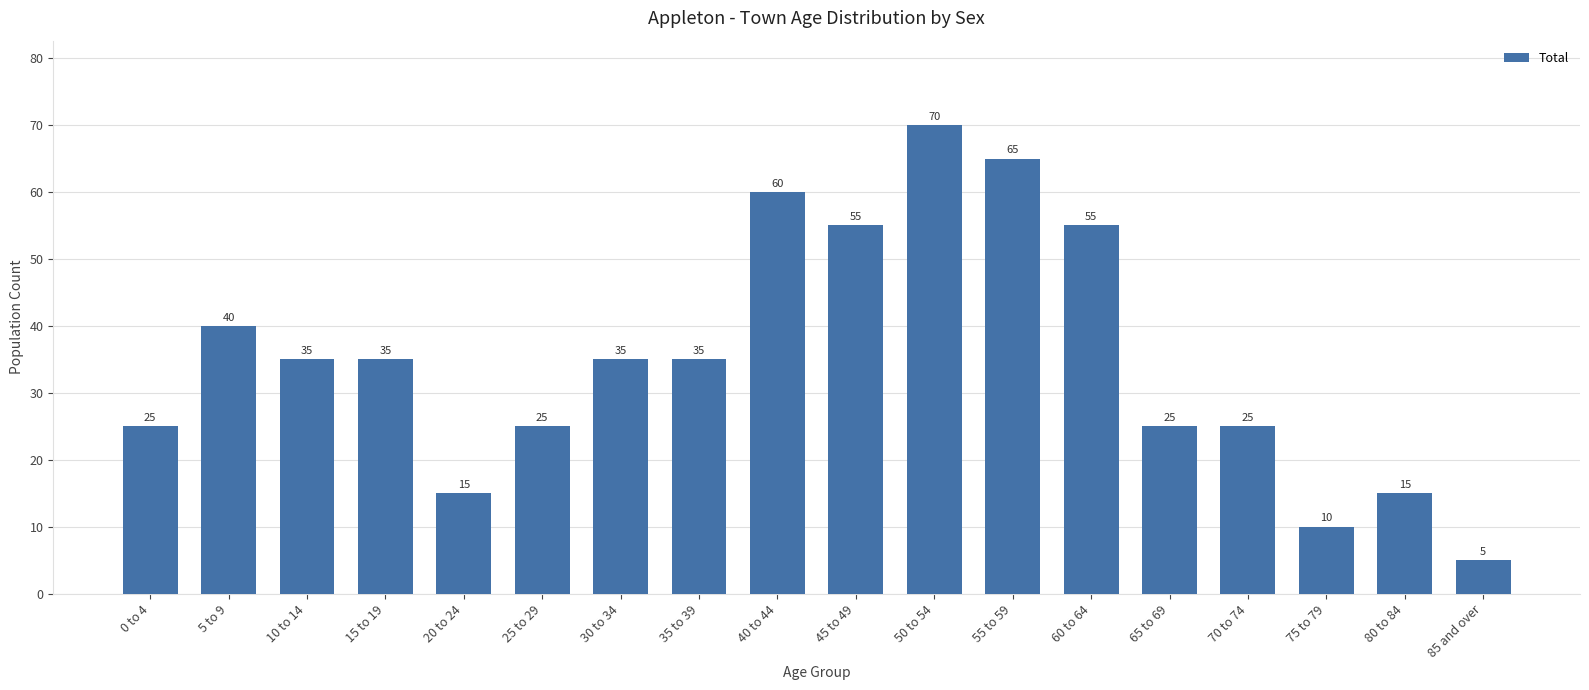

What is the sum of all values?

630